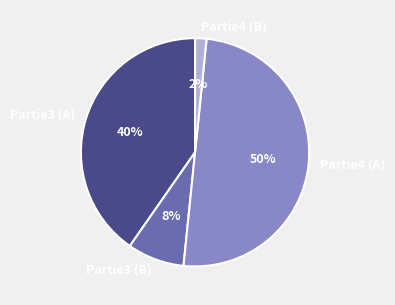

How many segments does this pie chart have?

4